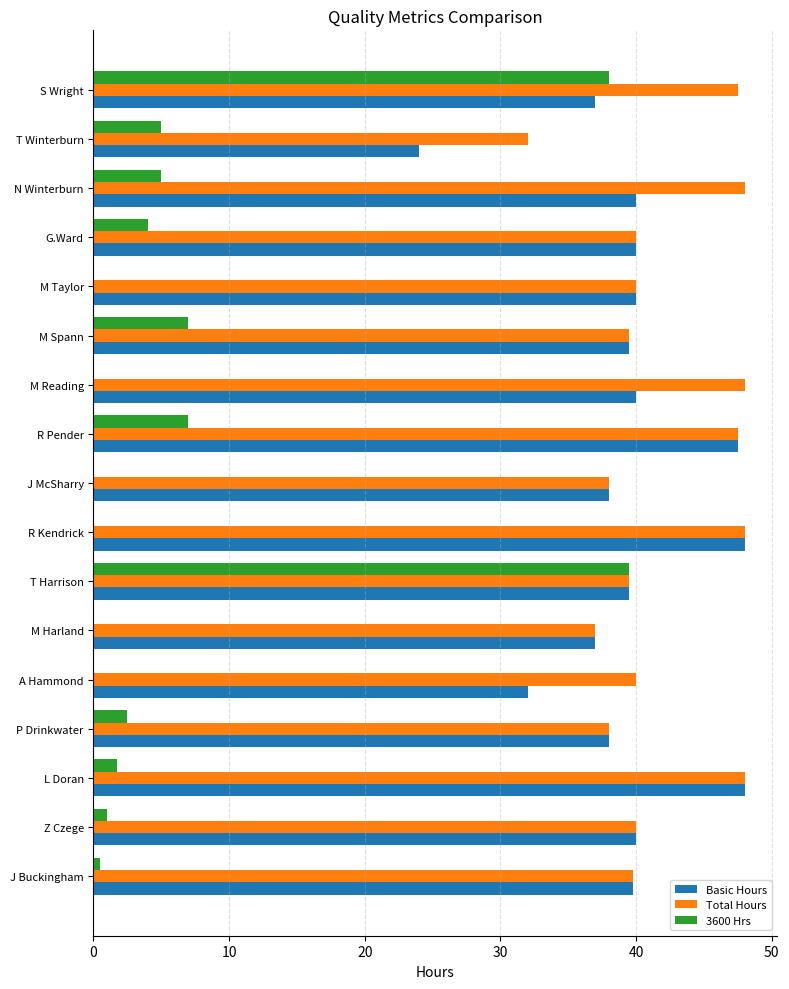

How many categories are shown in the chart?

17